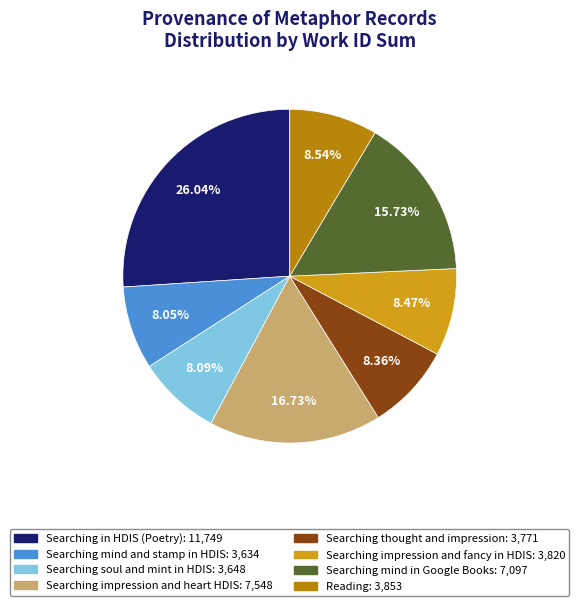

Is there any slice that represents more than half of the pie?

No